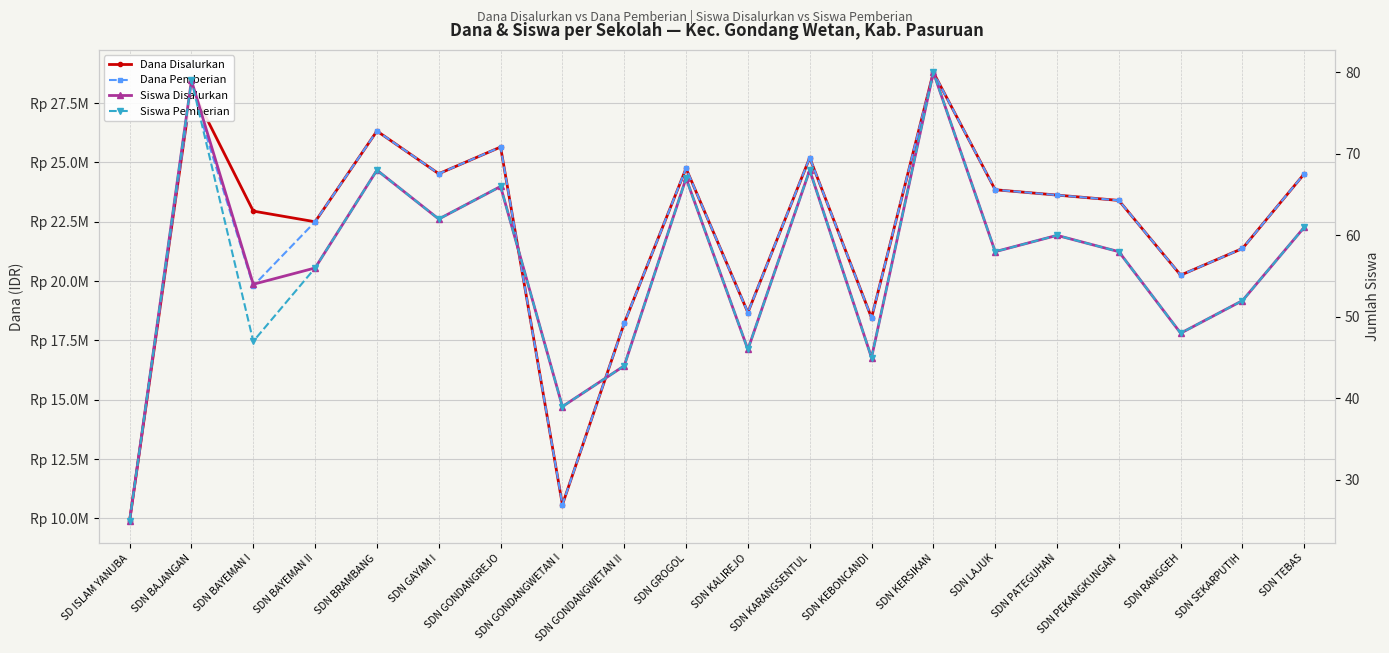

Which series changed the most between SDN KARANGSENTUL and SDN RANGGEH?

Dana Disalurkan